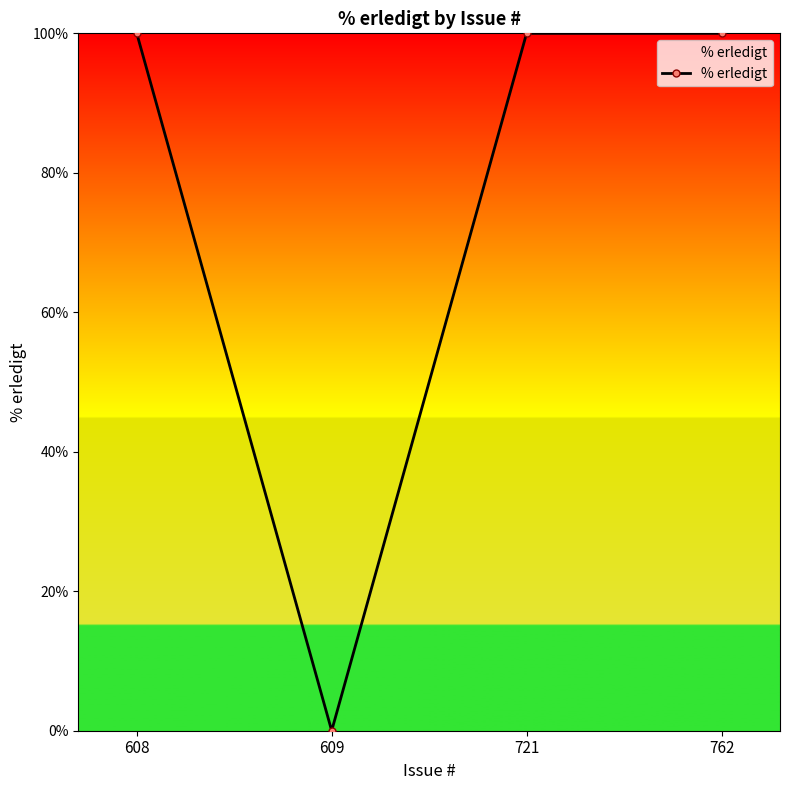

Reading right to left, transcribe all the data shown in this chart.

762=100	721=100	609=0	608=100